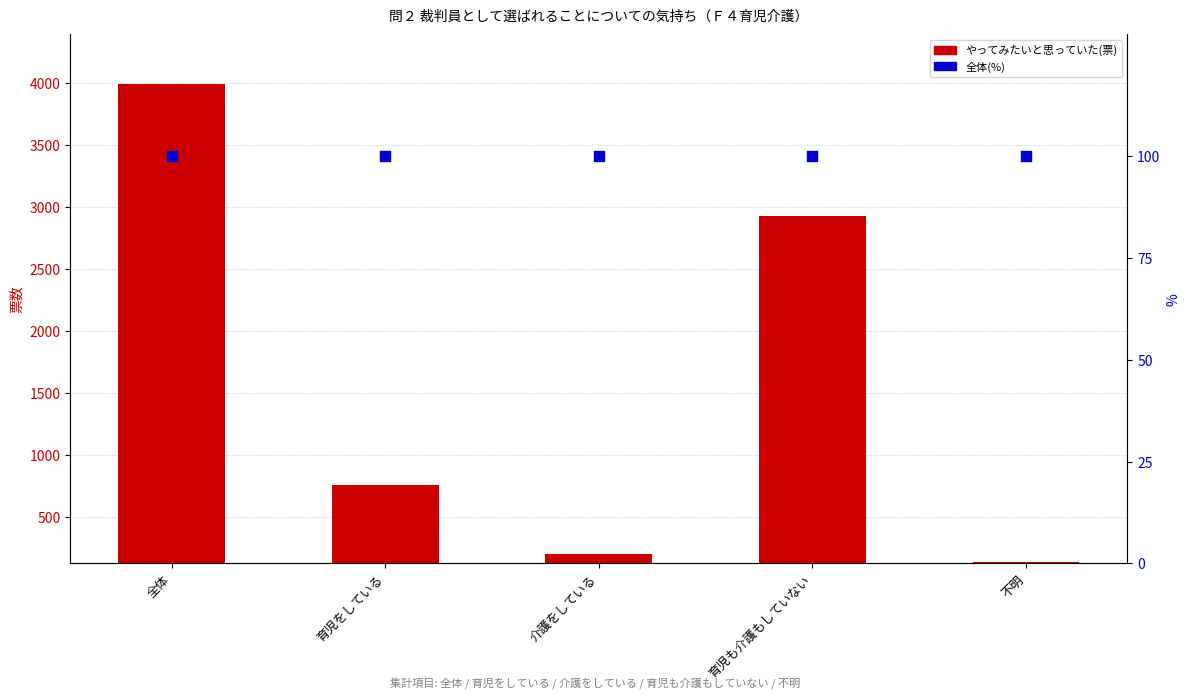

Which series reaches the maximum Y coordinate?

やってみたいと思っていた(票)